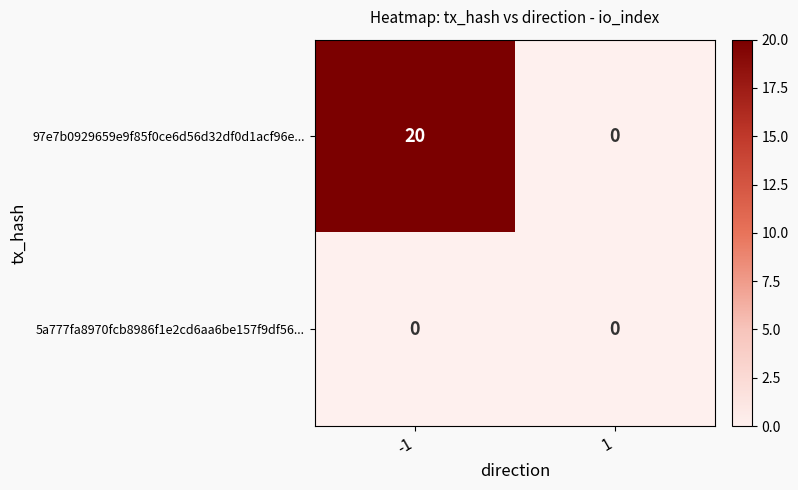

What is the spread (max minus min) of values at -1?

20